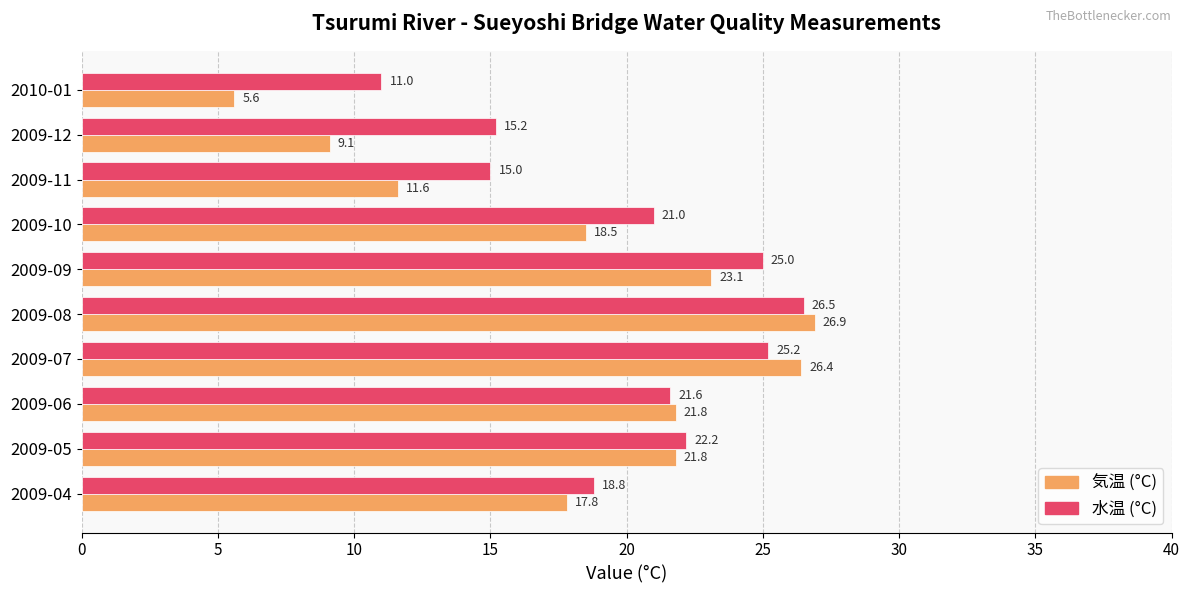

What is the lowest value of the 水温 (°C) series?

11.0